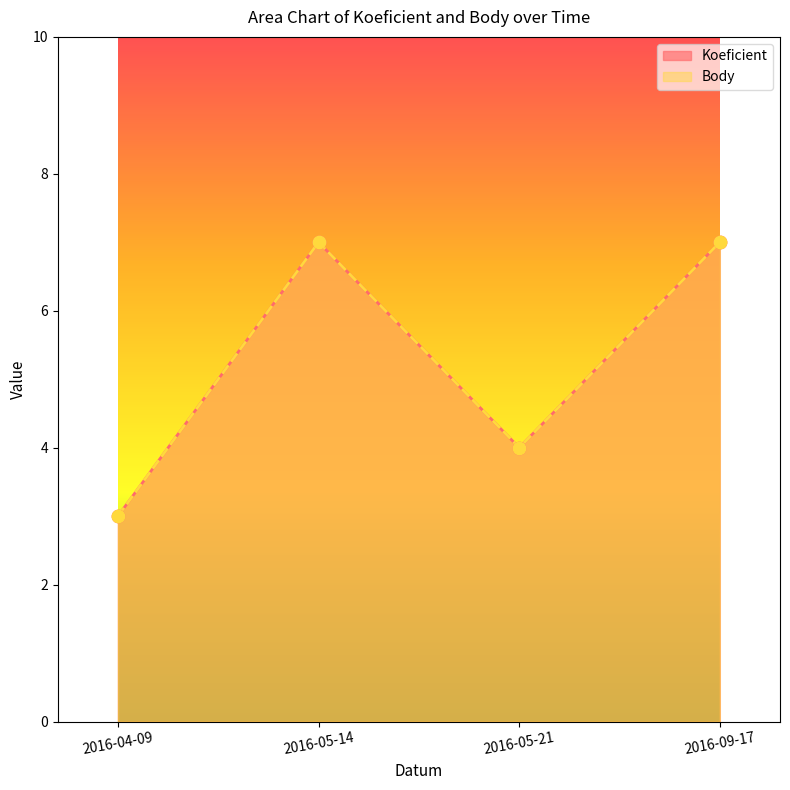

At which category is the sum across all series the highest?

2016-05-14